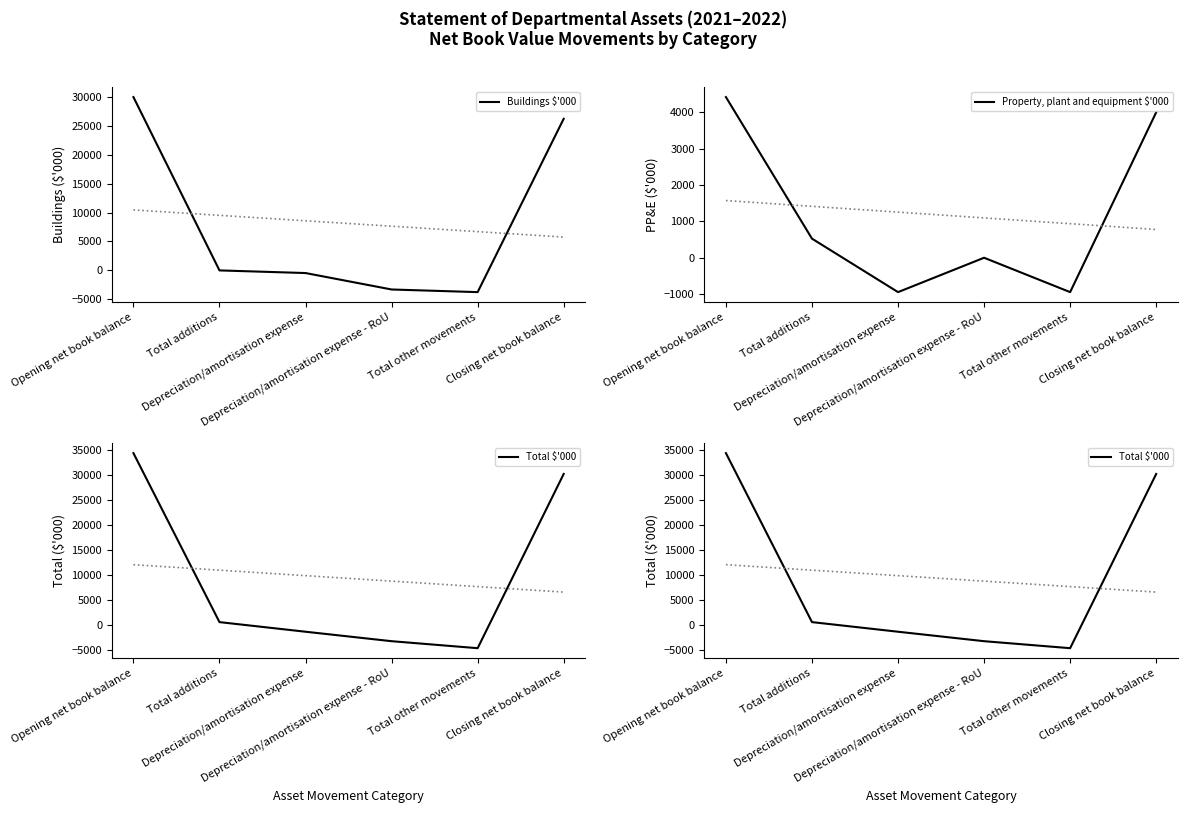

What is the label of the 6th point from the right?

Opening net book balance